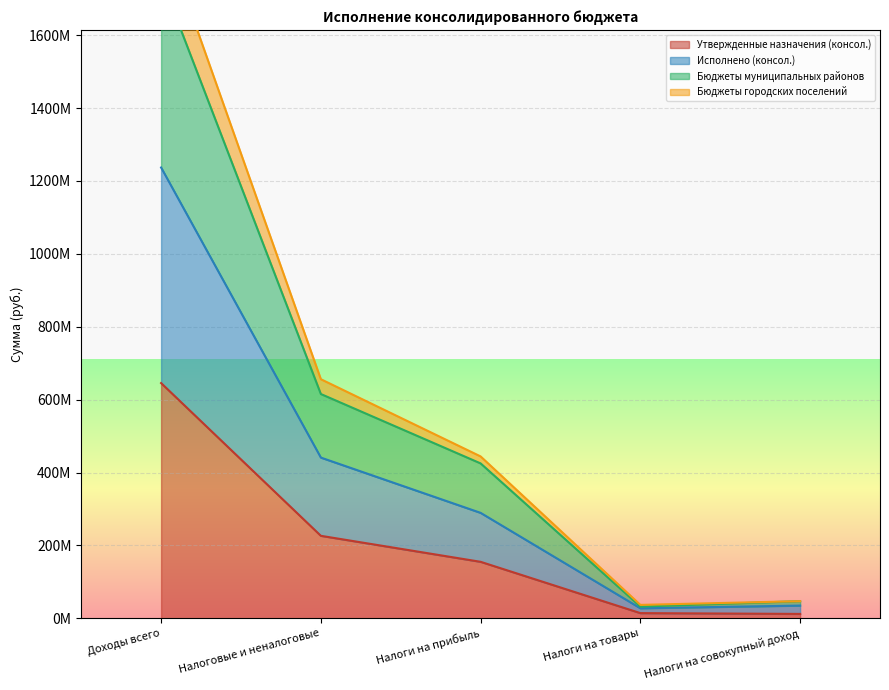

List the series in order of their peak value, highest first.

Бюджеты городских поселений, Бюджеты муниципальных районов, Исполнено (консол.), Утвержденные назначения (консол.)